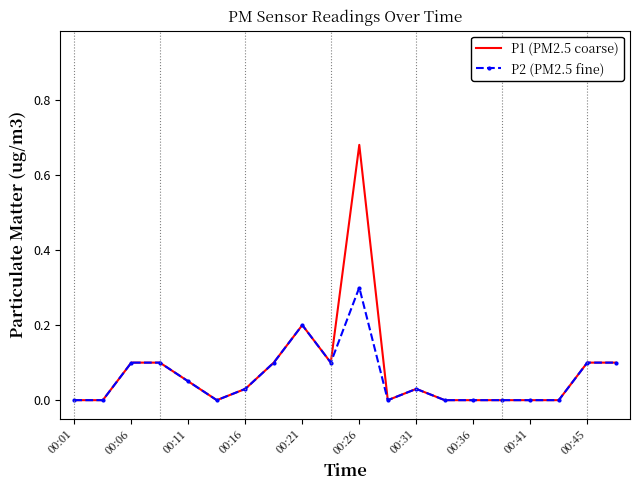

Which series has the widest spread of values?

P1 (PM2.5 coarse)